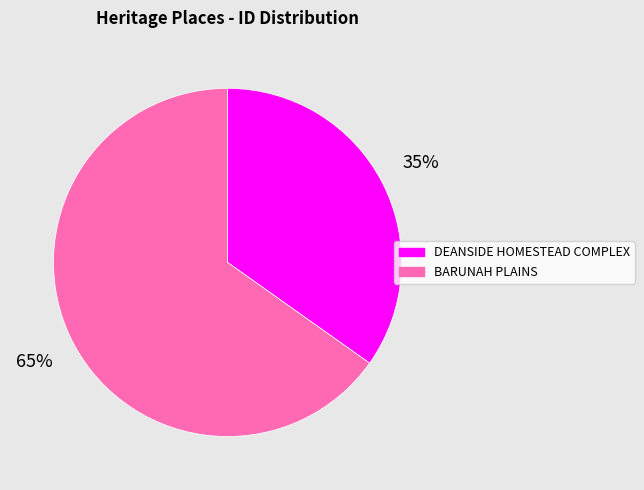

Which category has the smallest portion of the pie?

DEANSIDE HOMESTEAD COMPLEX